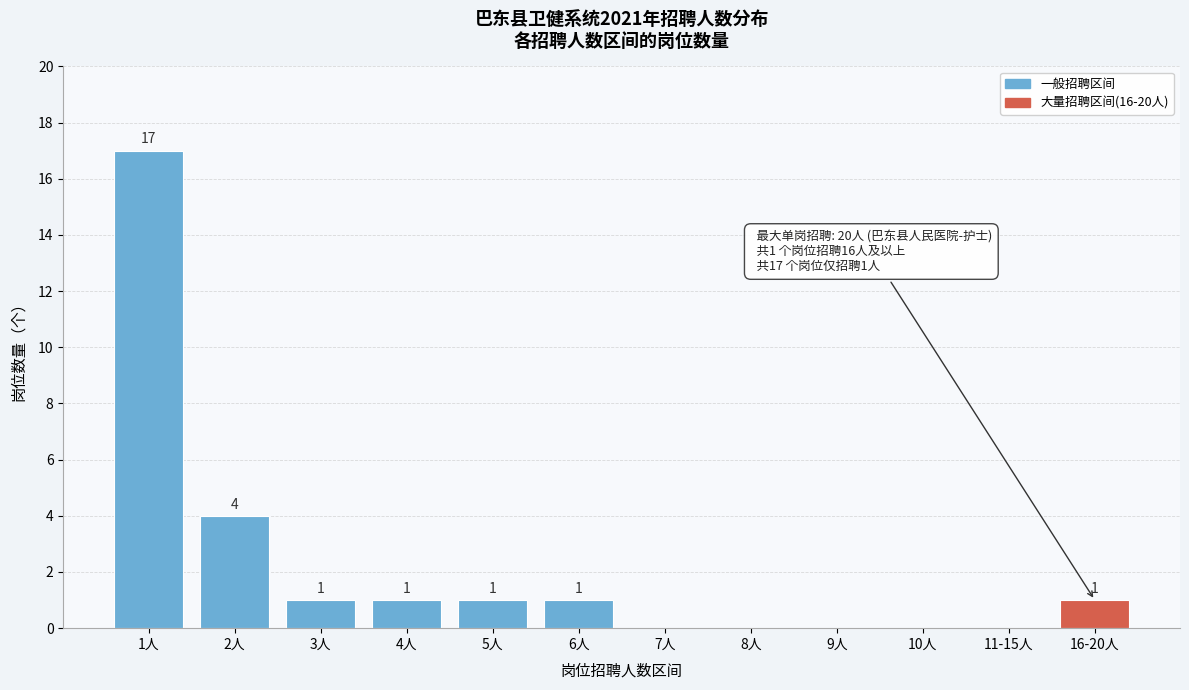

Reading left to right, list all the values displayed in this chart.

1人=17	2人=4	3人=1	4人=1	5人=1	6人=1	7人=0	8人=0	9人=0	10人=0	11-15人=0	16-20人=1